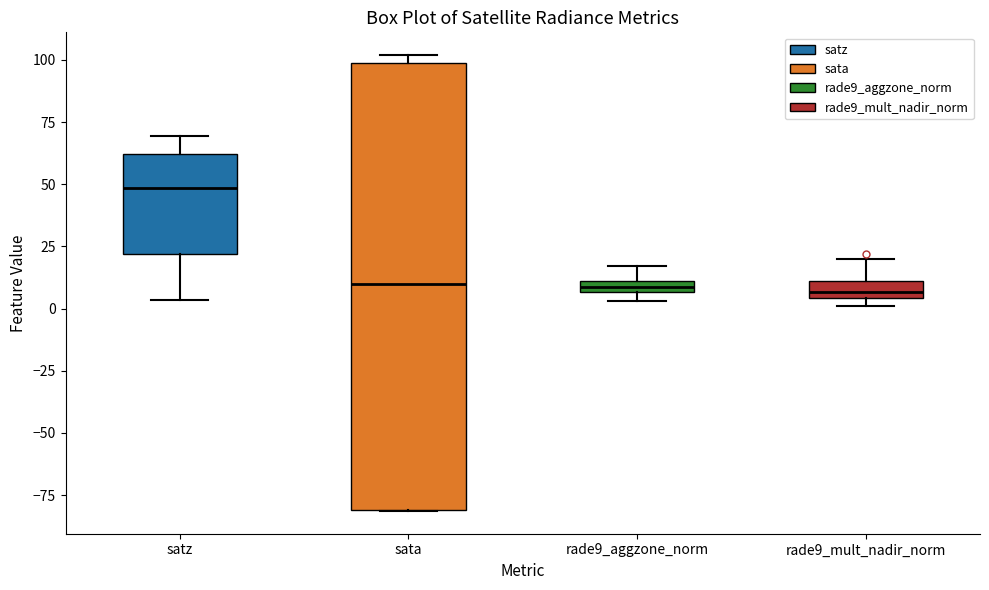

Which box is the tallest, from its lower edge to its upper edge?

sata